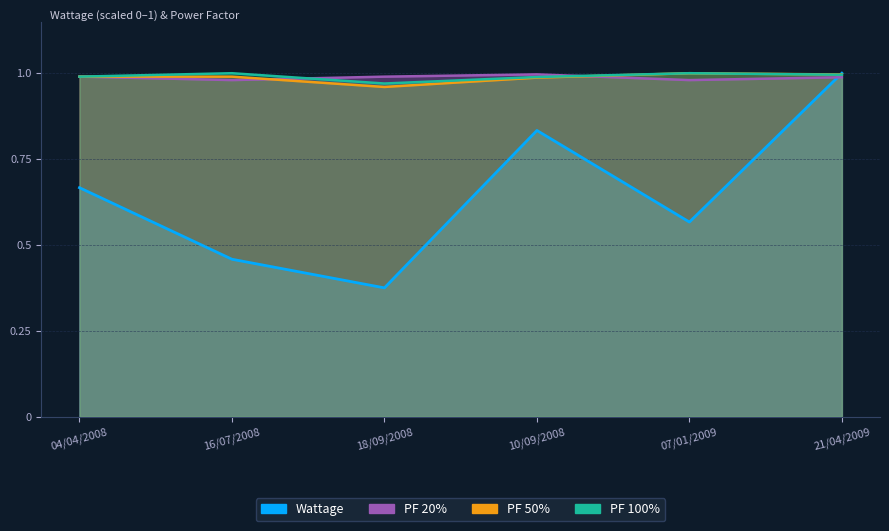

Reading right to left, transcribe all the data shown in this chart.

Wattage: 1.0	0.6	0.8	0.4	0.5	0.7
PF 20%: 1.0	1.0	1.0	1.0	1.0	1.0
PF 50%: 1.0	1.0	1.0	1.0	1.0	1.0
PF 100%: 1.0	1.0	1.0	1.0	1.0	1.0